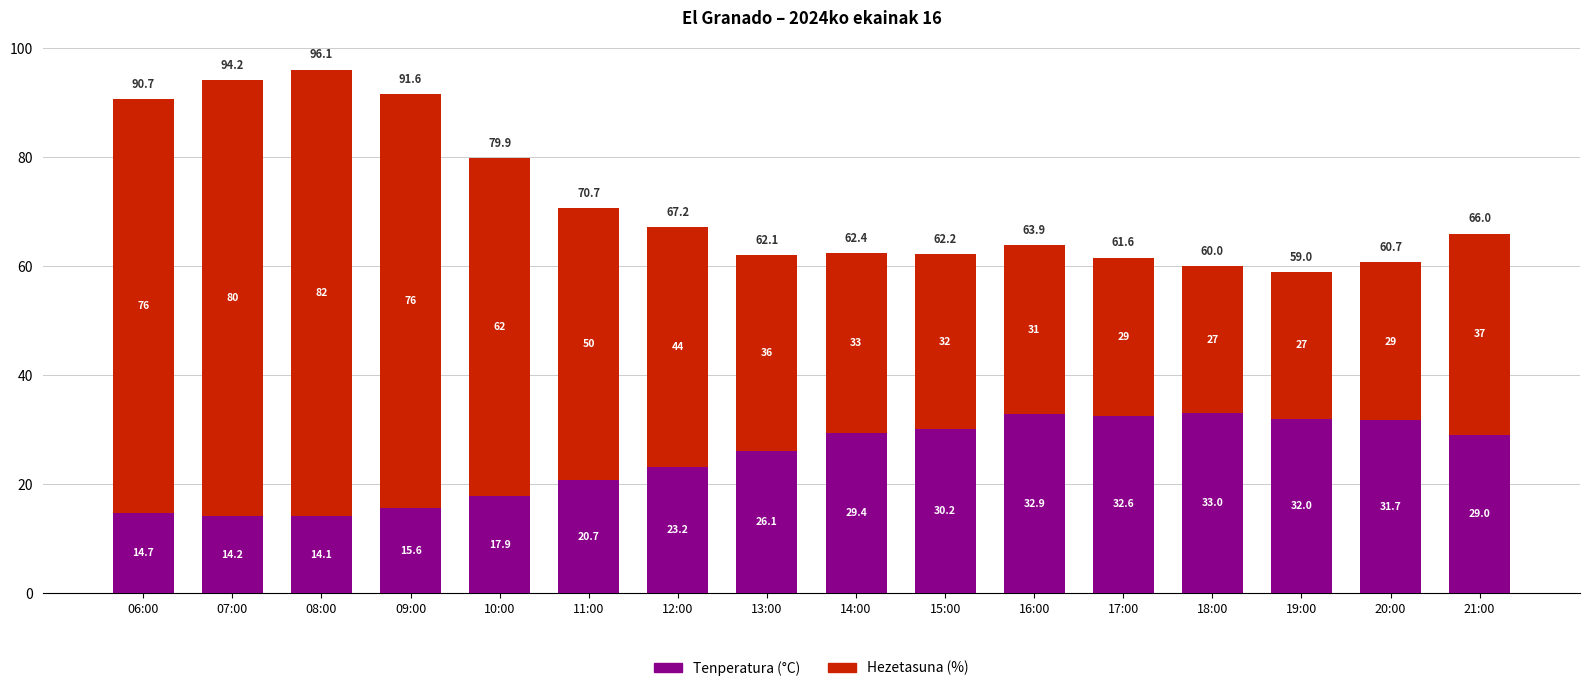

What is the lowest value of the Tenperatura (°C) series?

14.1